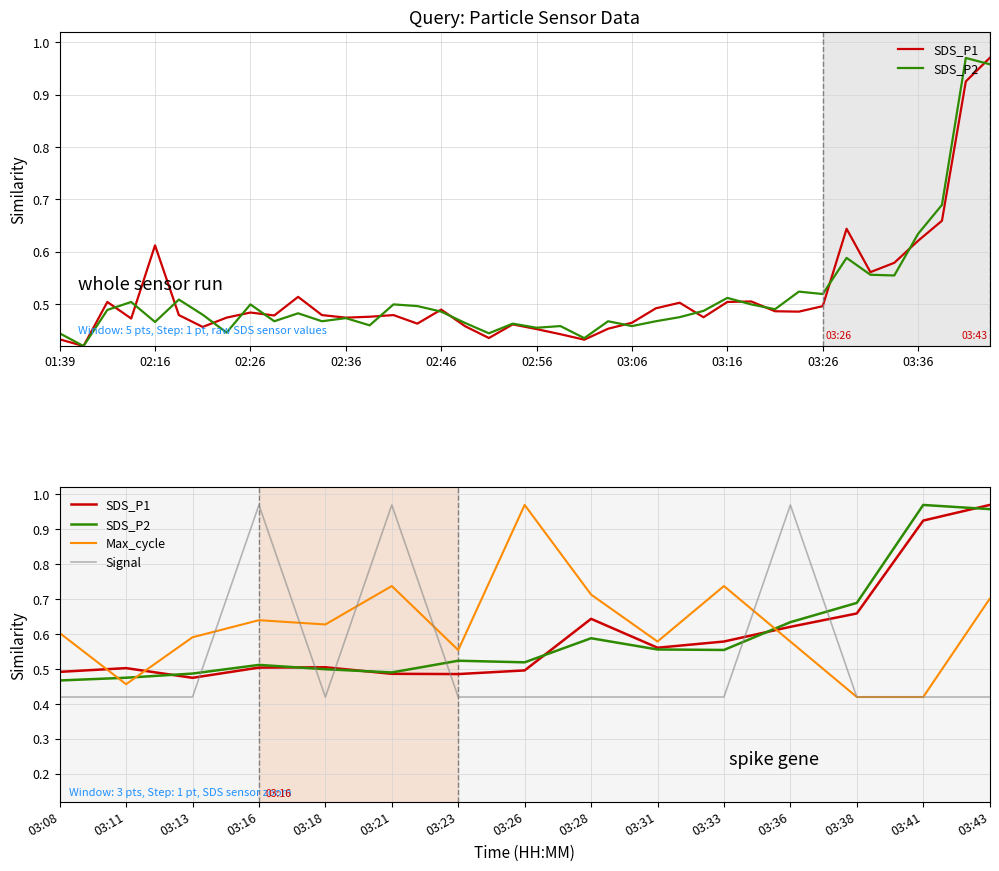

At which category is the sum across all series the highest?

03:43